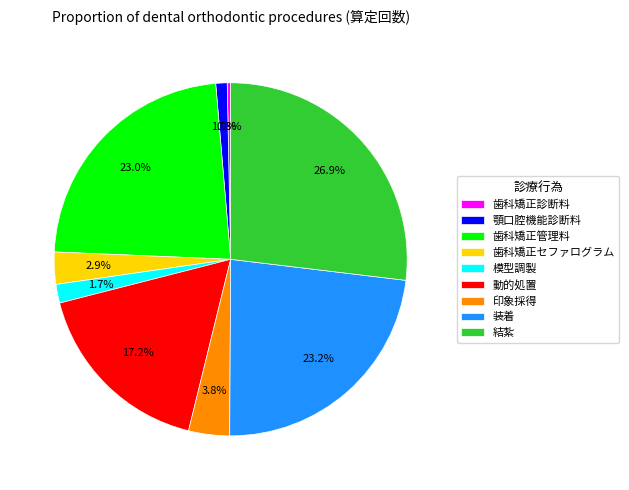

Count the number of slices in the pie.

9